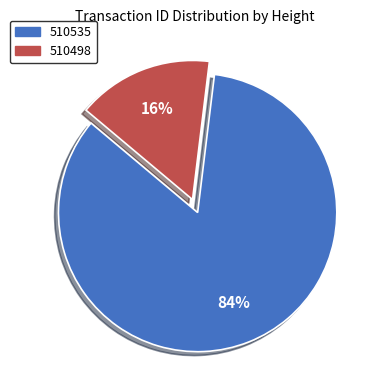

Rank the categories by value from highest to lowest.

510535, 510498